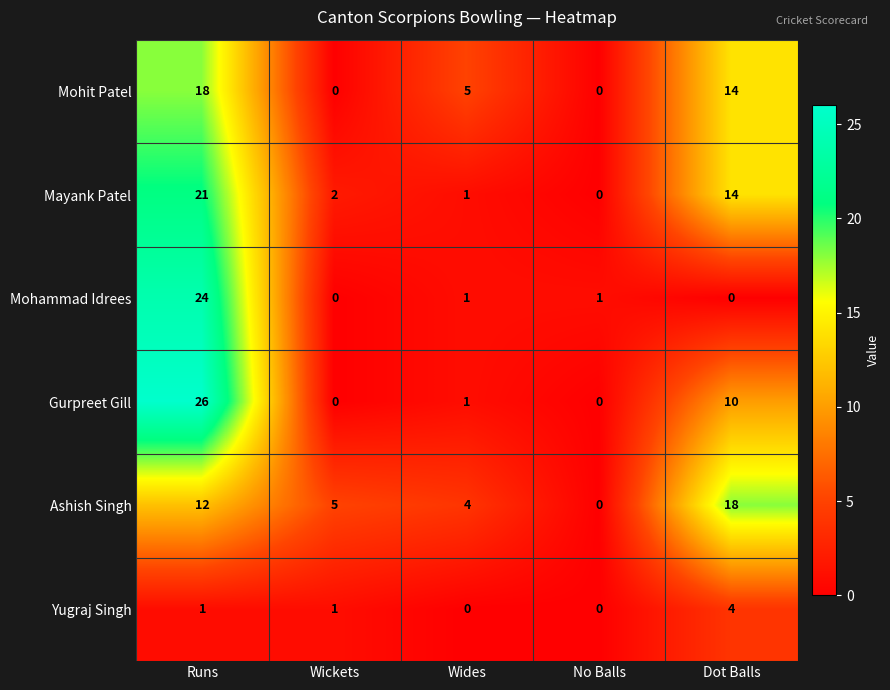

Which series changed the most between Runs and Wickets?

Gurpreet Gill